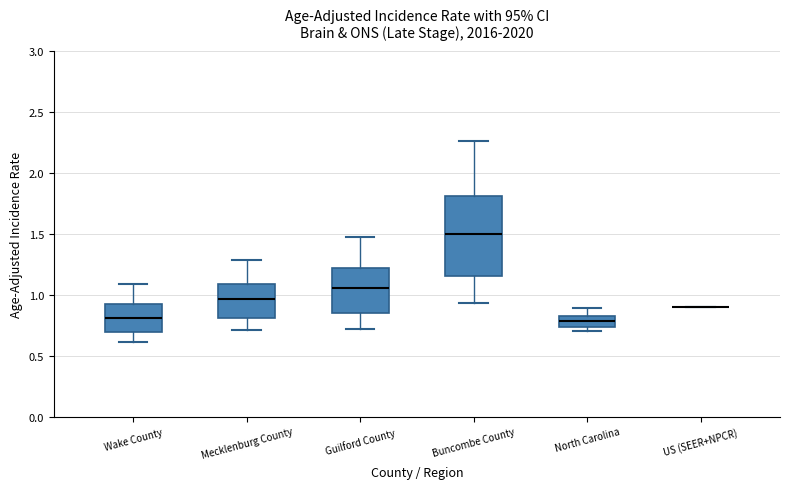

Reading left to right, read every box against the y-axis: the position of its median line, the range the box covers, and the ends of its whiskers. The values are not printed on the chart, so give them approximately, as read against the axis.

Wake County: median 0.80, box 0.70 to 0.90, whiskers 0.60 to 1.10
Mecklenburg County: median 0.95, box 0.80 to 1.10, whiskers 0.70 to 1.30
Guilford County: median 1.05, box 0.85 to 1.20, whiskers 0.70 to 1.50
Buncombe County: median 1.50, box 1.15 to 1.80, whiskers 0.95 to 2.25
North Carolina: median 0.80, box 0.75 to 0.85, whiskers 0.70 to 0.90
US (SEER+NPCR): box collapsed to a line at 0.90, whiskers 0.90 to 0.90